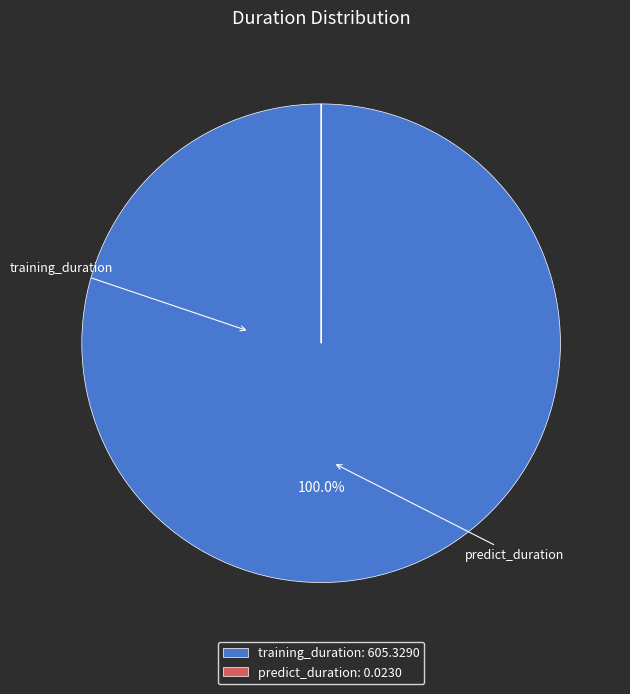

Is training_duration the majority of the pie?

Yes